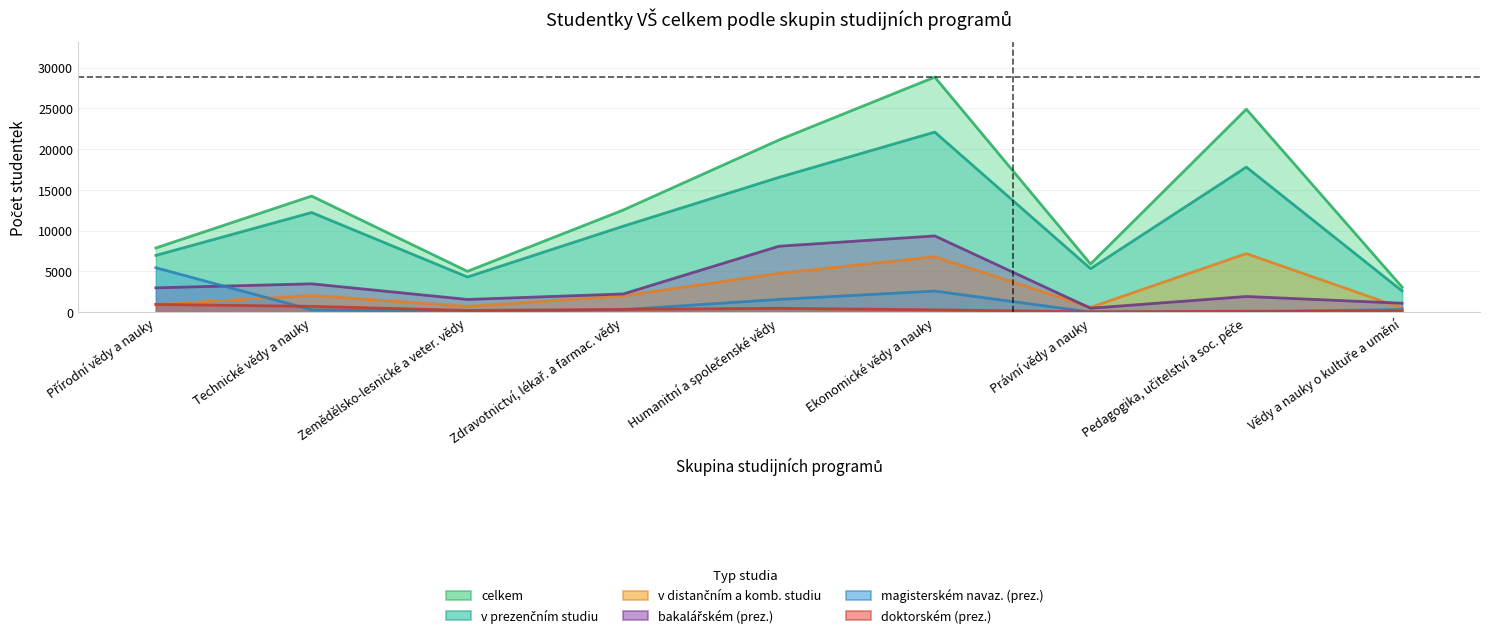

What position from the left is Humanitní a společenské vědy?

5